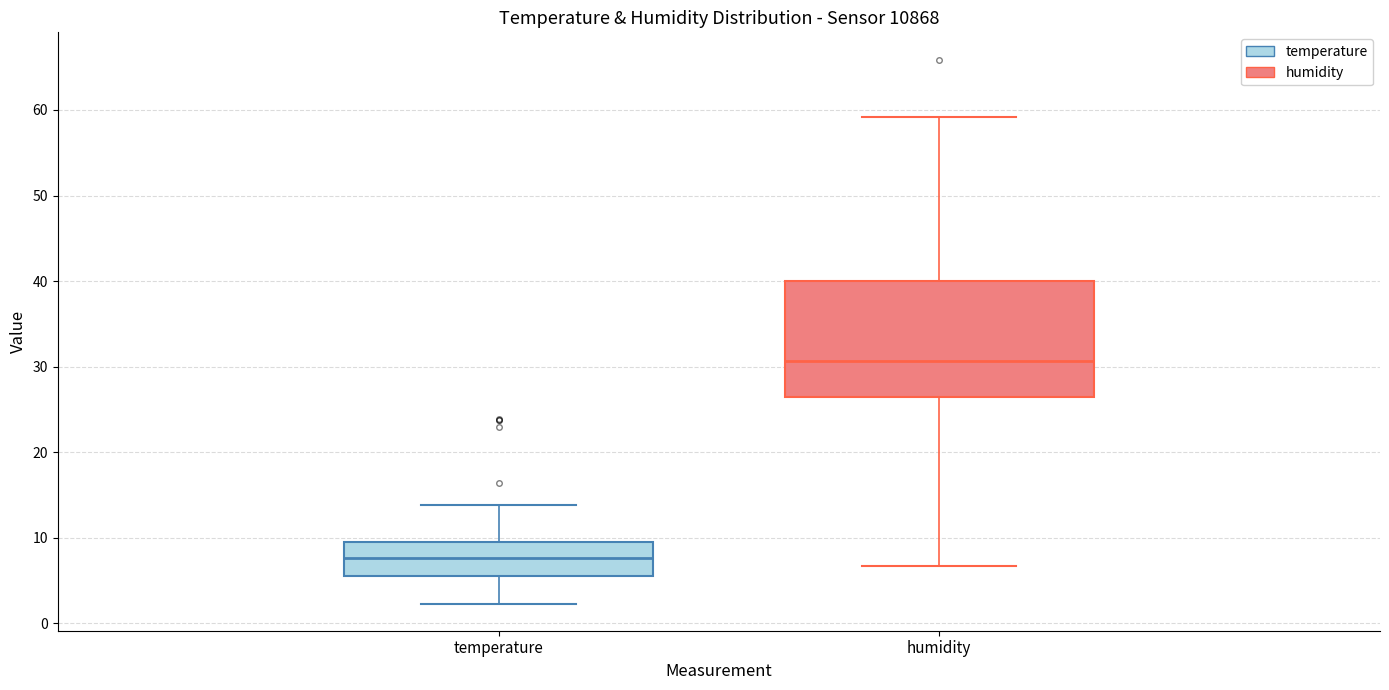

Reading left to right, read every box against the y-axis: the position of its median line, the range the box covers, and the ends of its whiskers. The values are not printed on the chart, so give them approximately, as read against the axis.

temperature: median 8, box 6 to 10, whiskers 2 to 14
humidity: median 31, box 26 to 40, whiskers 7 to 59